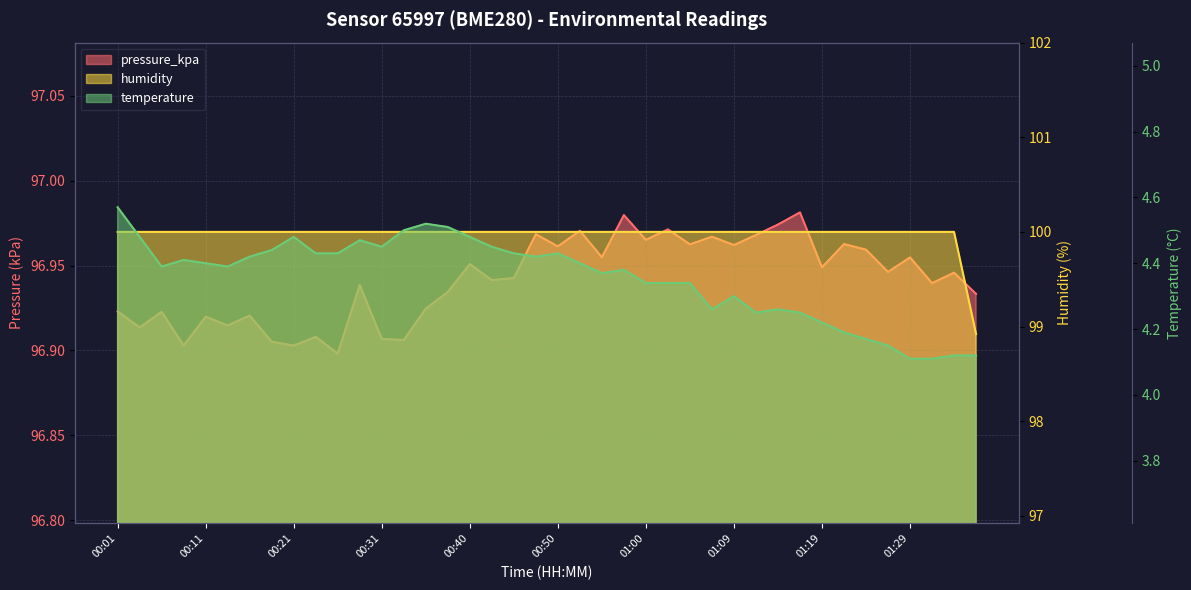

In pressure_kpa, how many points are lower than both neighbors (excluding endpoints)?

15